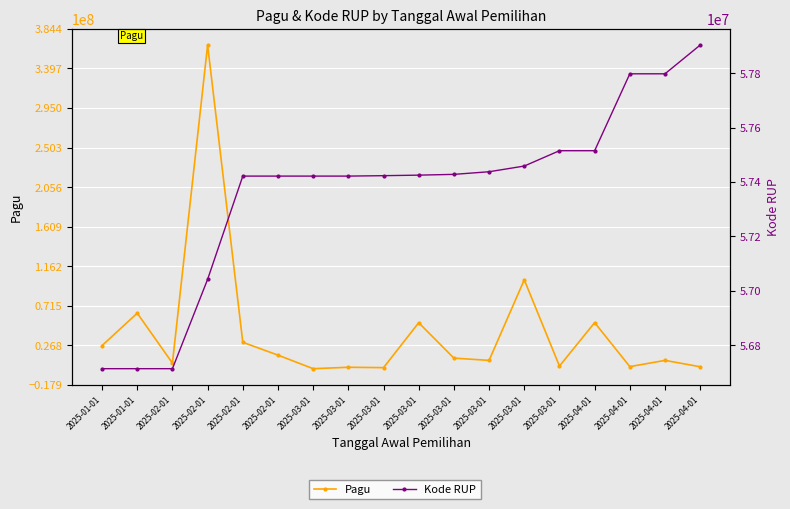

Is it true that Kode RUP equals 96247569 at 2025-03-01?

False